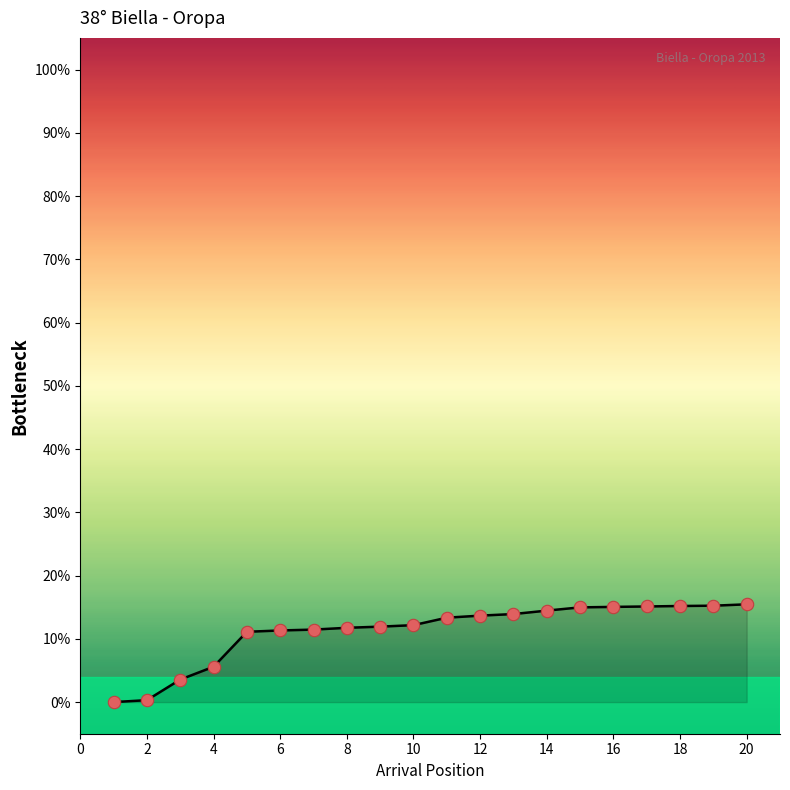

What is the greatest value displayed?

15.5